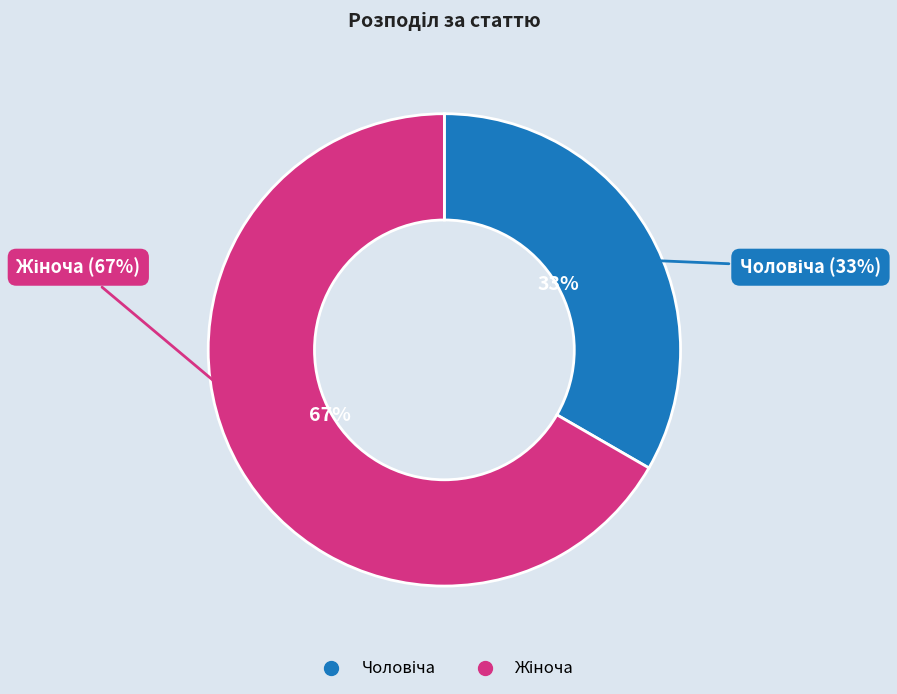

Do Жіноча and Чоловіча together represent more than half of the pie?

Yes